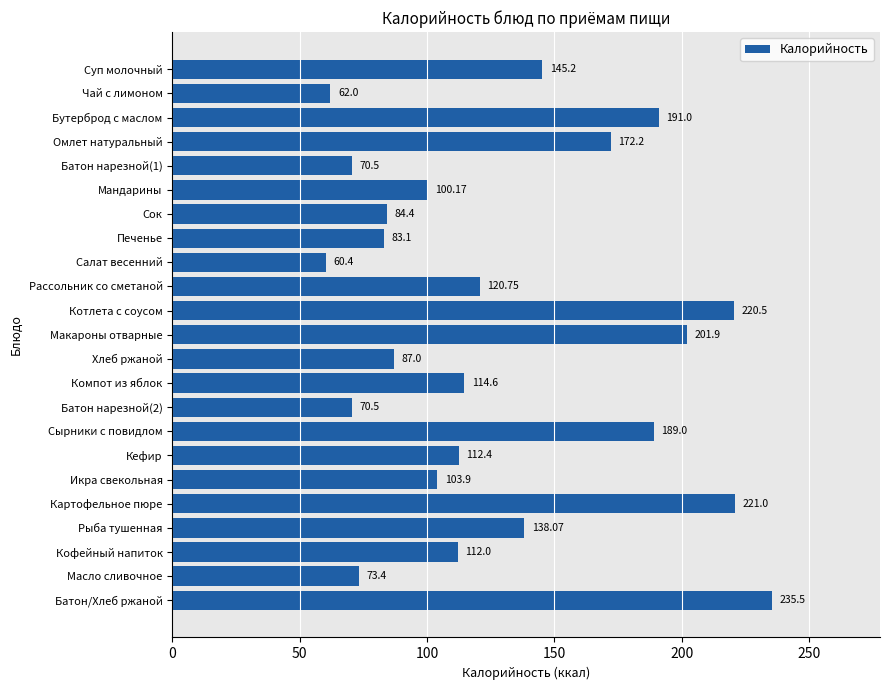

What is the sum of the values at Рассольник со сметаной and Сырники с повидлом?

309.8